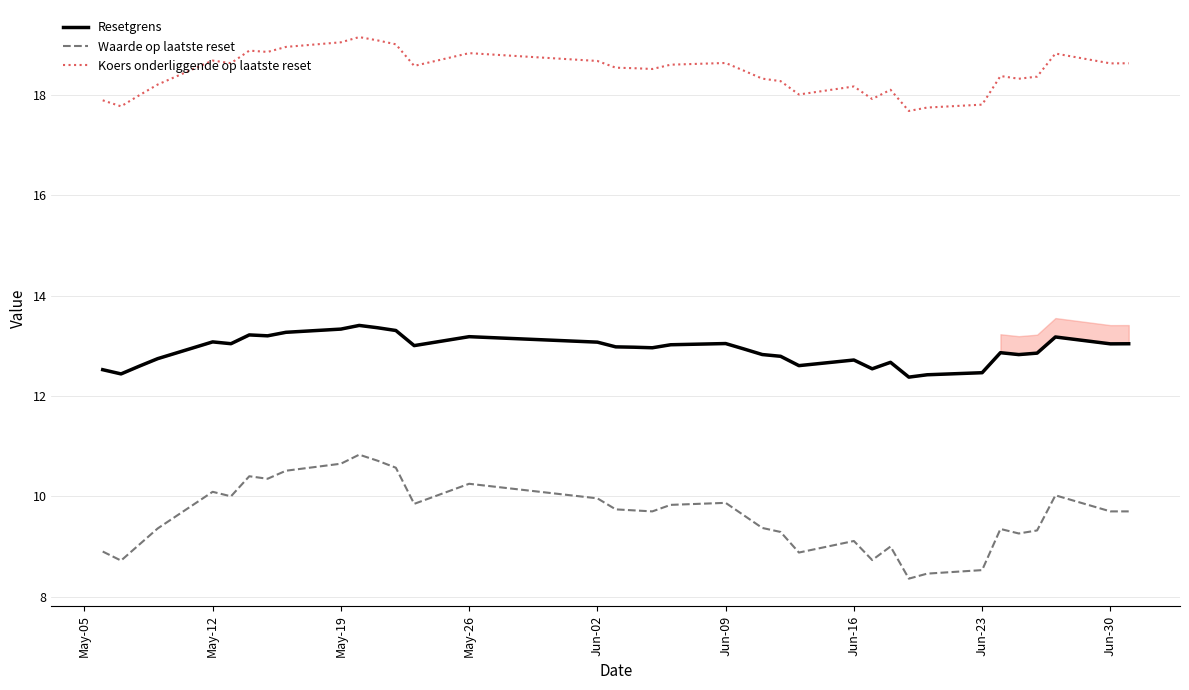

True or false: Koers onderliggende op laatste reset and Resetgrens intersect in this chart.

False